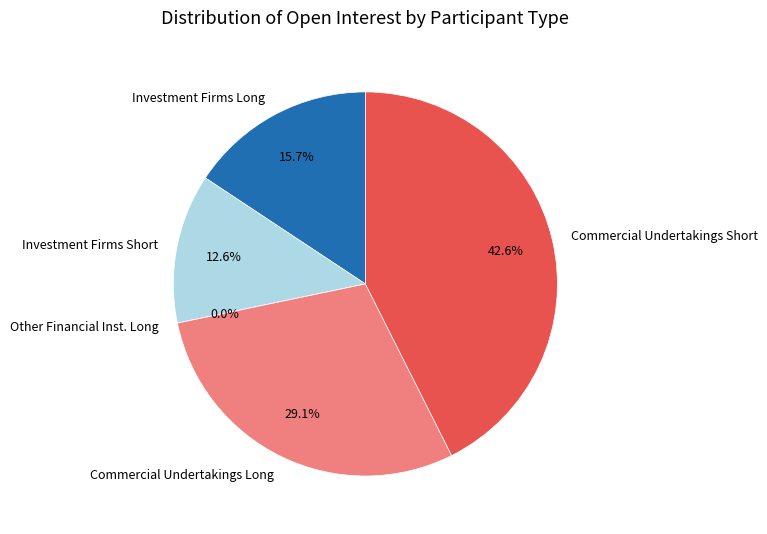

The Commercial Undertakings (Long) slice represents 29% of the pie. True or false?

True